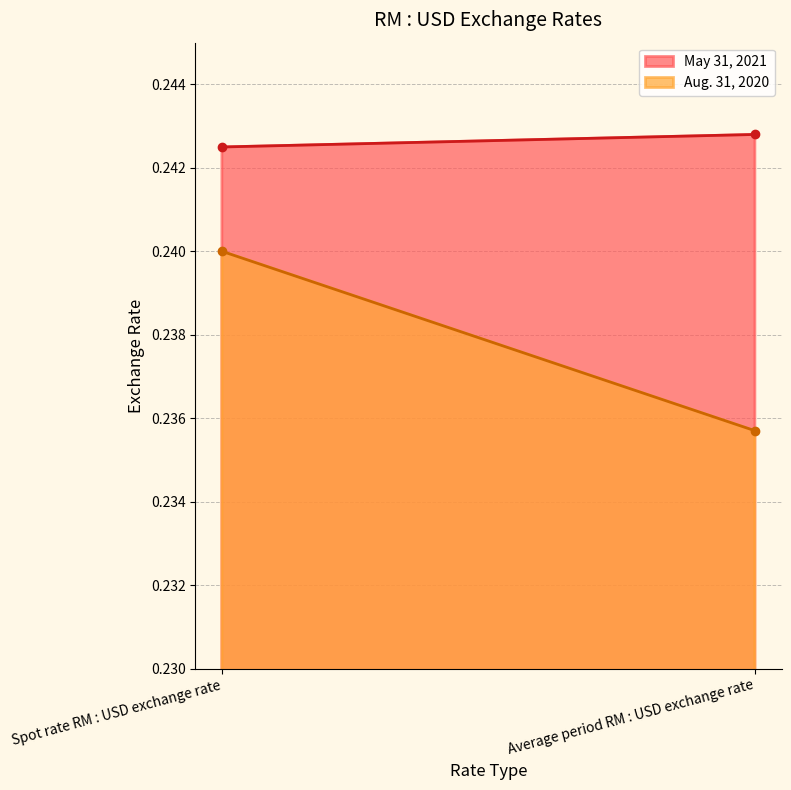

What is the minimum value shown in the chart?

0.2